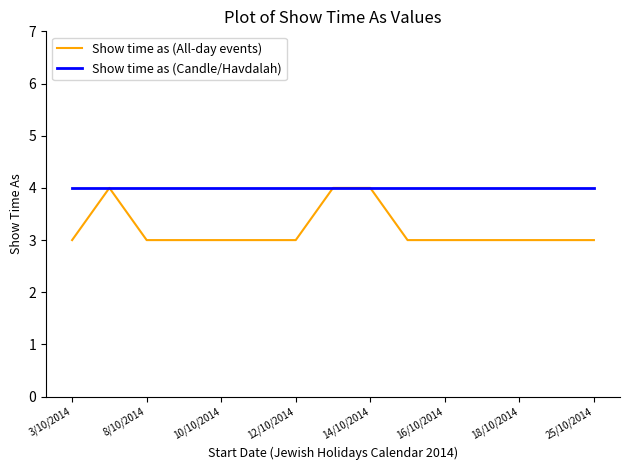

What is the smallest value displayed?

3